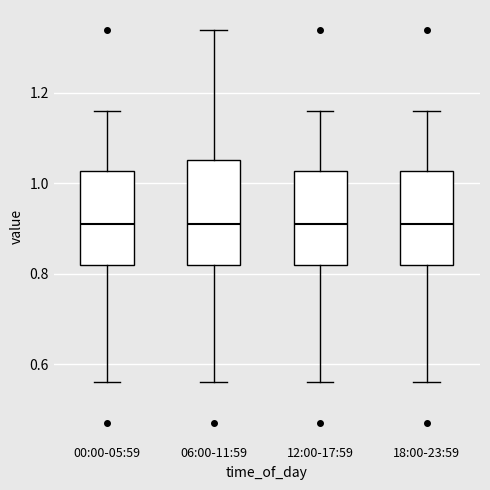

Reading left to right, transcribe this box plot: for each box, give where its median line is, the range the box spans, and where its two whiskers end, as read against the y-axis. The values are not printed on the chart, so give them approximately, as read against the axis.

00:00-05:59: median 0.92, box 0.82 to 1.02, whiskers 0.56 to 1.16
06:00-11:59: median 0.92, box 0.82 to 1.06, whiskers 0.56 to 1.34
12:00-17:59: median 0.92, box 0.82 to 1.02, whiskers 0.56 to 1.16
18:00-23:59: median 0.92, box 0.82 to 1.02, whiskers 0.56 to 1.16